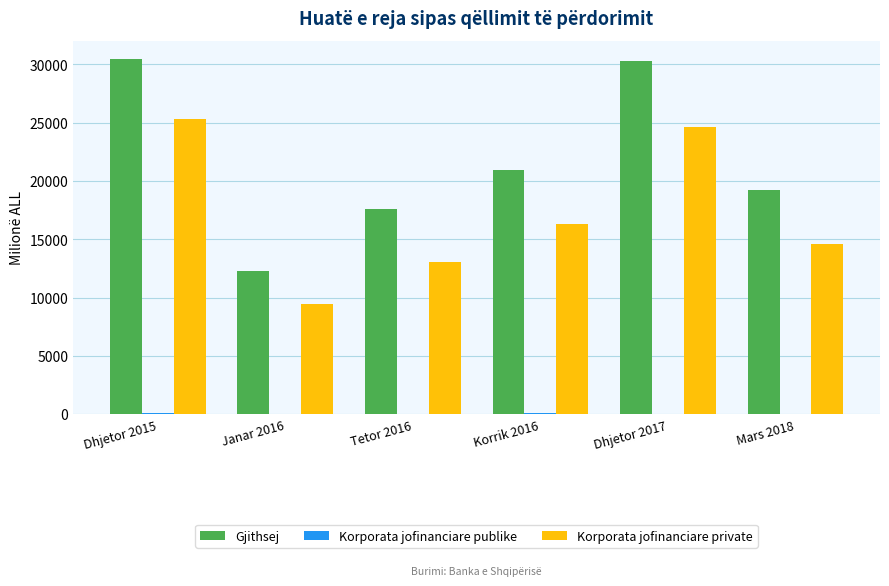

Which series has the largest total across all categories?

Gjithsej